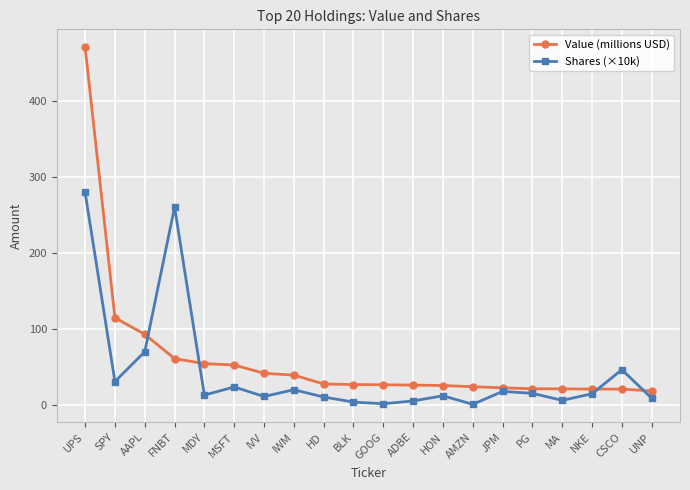

How many values in the Value (millions USD) series are below 26?

8